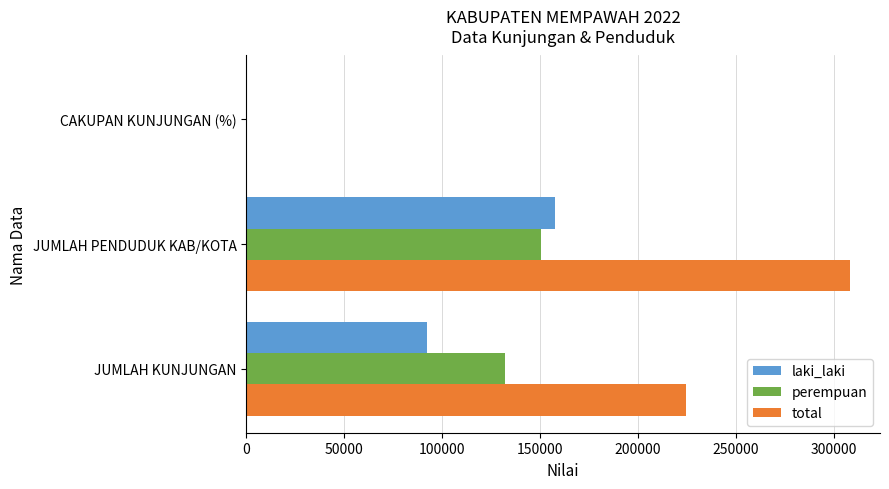

At which category is the sum across all series the highest?

JUMLAH PENDUDUK KAB/KOTA